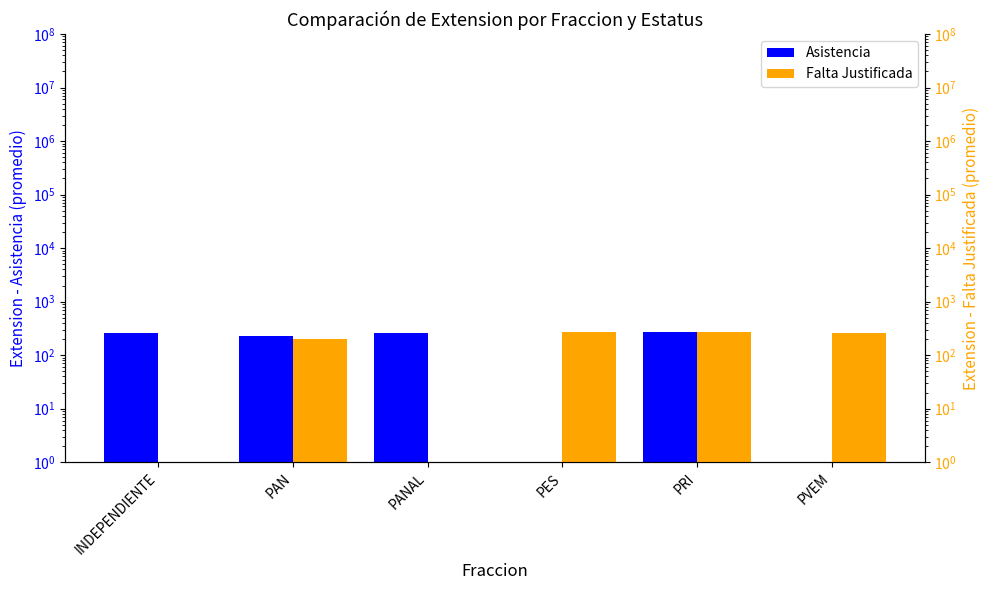

Rank the categories by Asistencia value from highest to lowest.

PRI, INDEPENDIENTE, PANAL, PAN, PES, PVEM